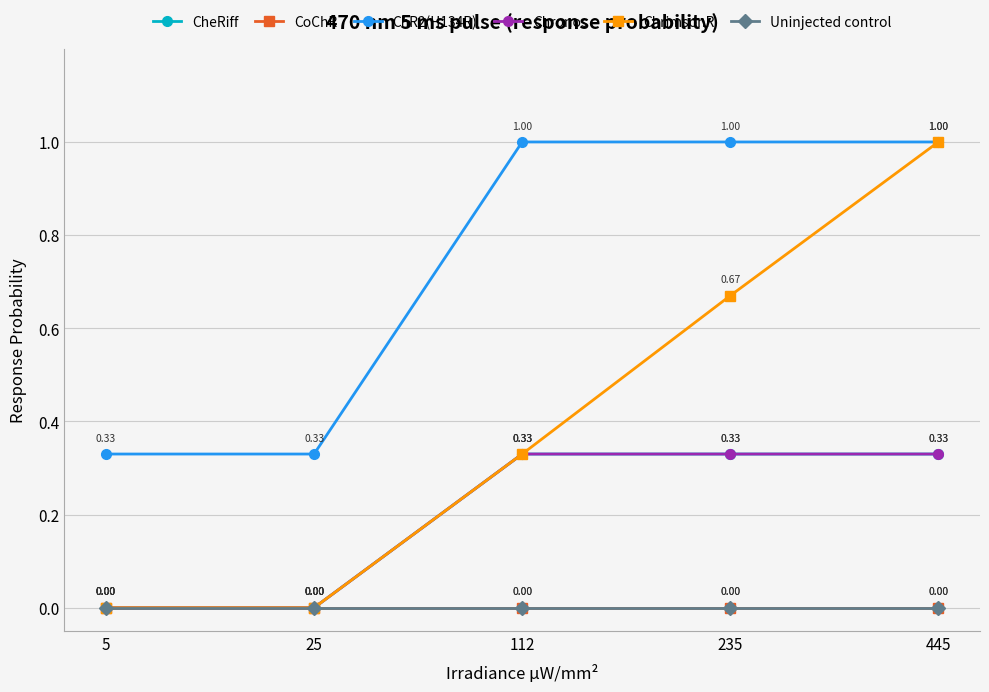

Reading left to right, list all the values displayed in this chart.

CheRiff: 0.0	0.0	0.3	0.3	0.3
CoChR: 0.0	0.0	0.0	0.0	0.0
ChR2(H134R): 0.3	0.3	1.0	1.0	1.0
Chronos: 0.0	0.0	0.3	0.3	0.3
ChrimsonR: 0.0	0.0	0.3	0.7	1.0
Uninjected control: 0.0	0.0	0.0	0.0	0.0